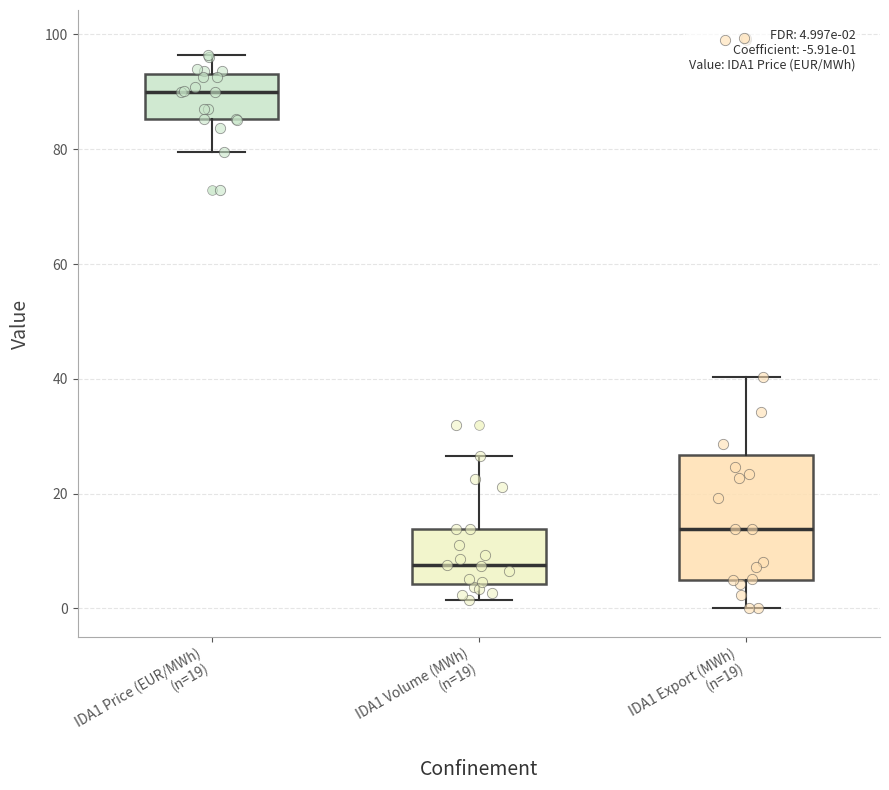

Which box is the tallest, from its lower edge to its upper edge?

IDA1 Export (MWh) (n=19)